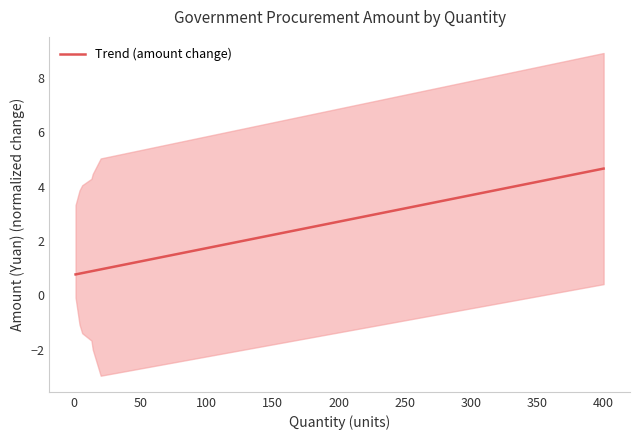

The chart shows a value of 0.3 at 400. True or false?

False